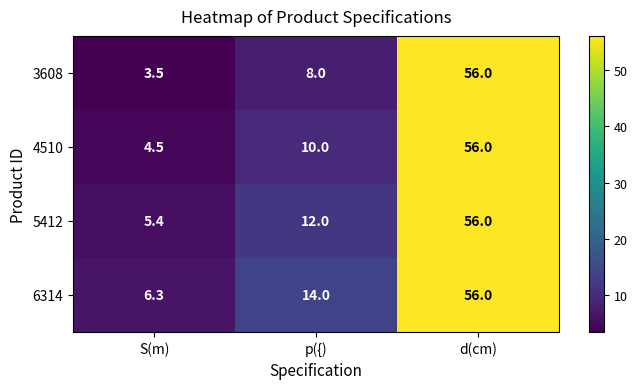

What is the difference between the highest and lowest values at p({)?

6.0